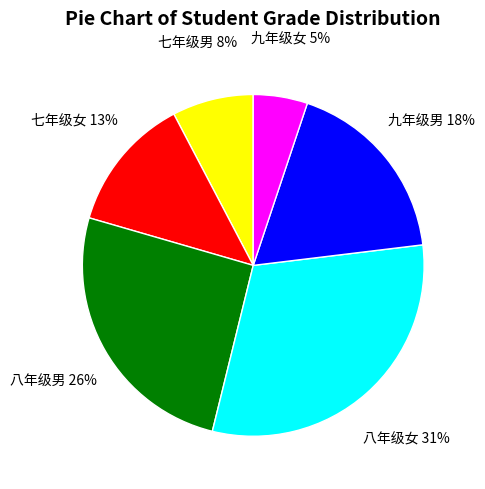

To the nearest percent, what portion does 八年级男 represent?

26%